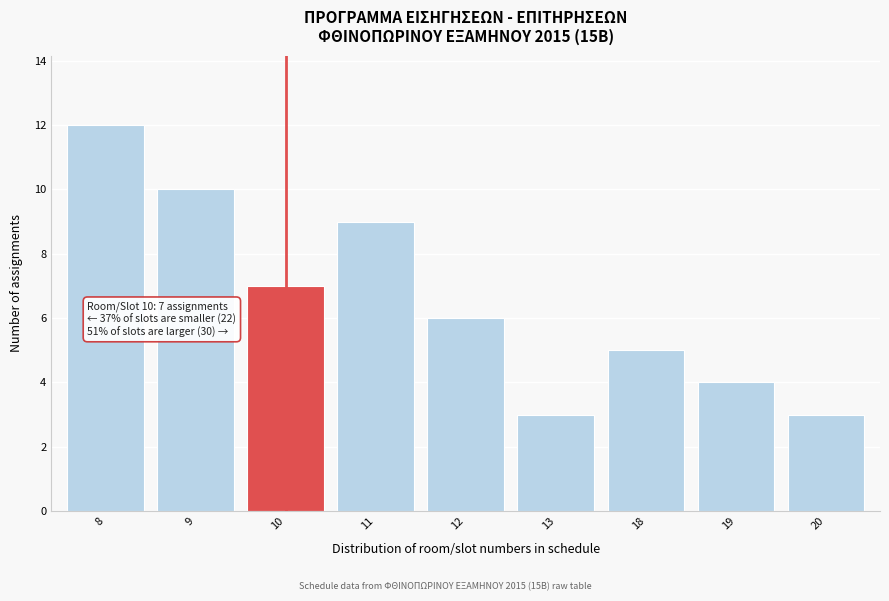

Reading left to right, transcribe all the data shown in this chart.

12	10	7	9	6	3	5	4	3